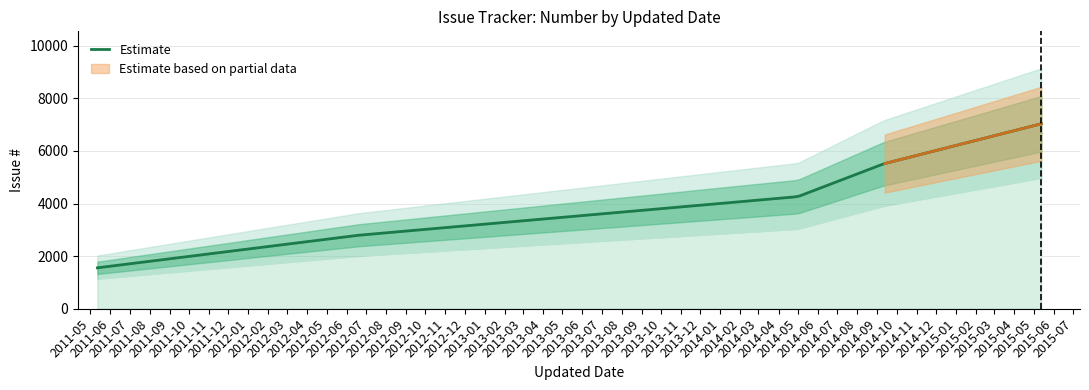

What is the maximum value for Estimate?

7033.0